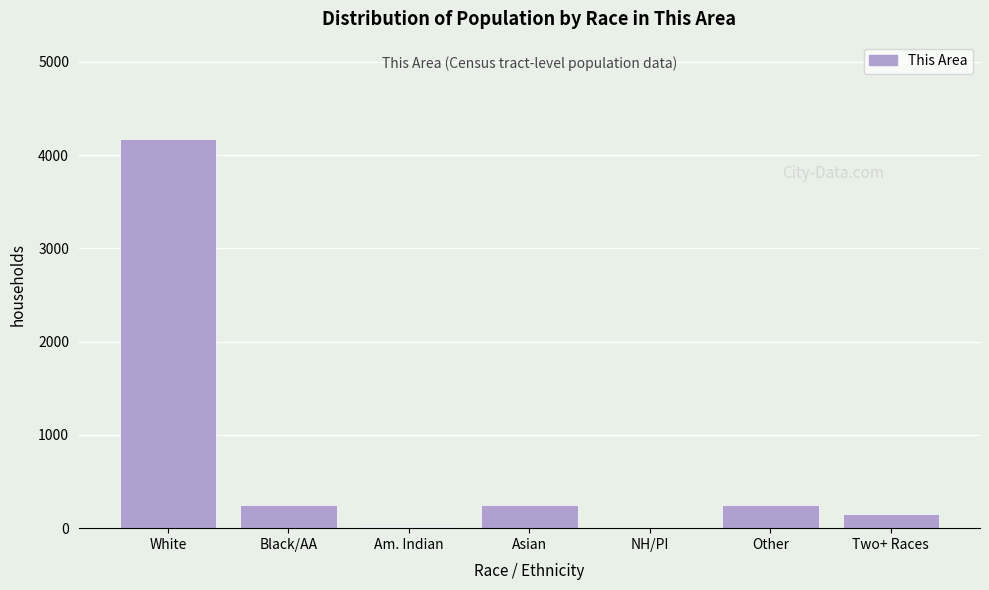

Which has a higher value, Am. Indian or Other?

Other